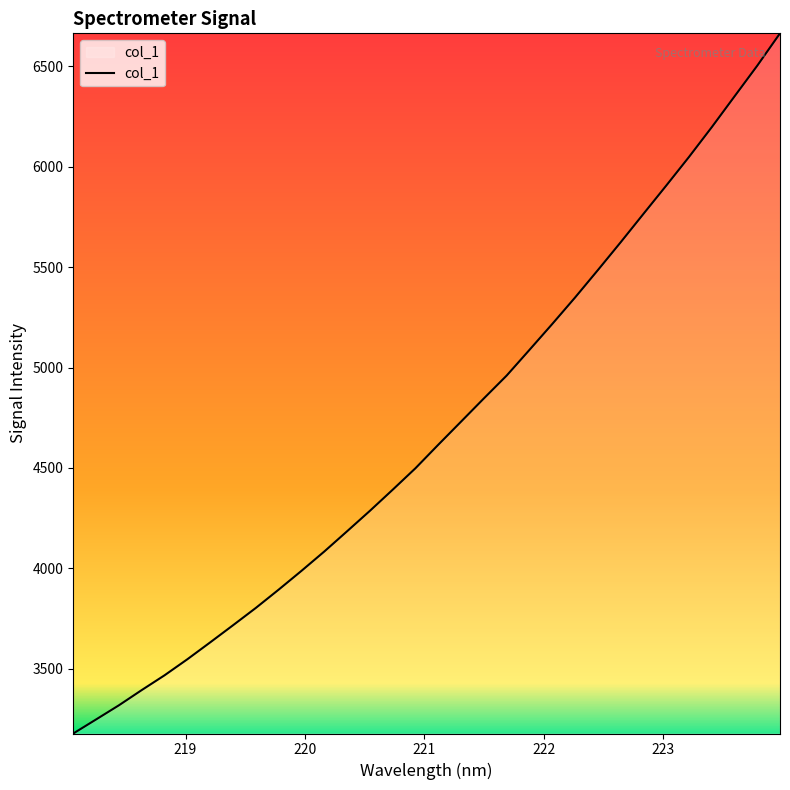

What is the maximum value shown in the chart?

6664.2